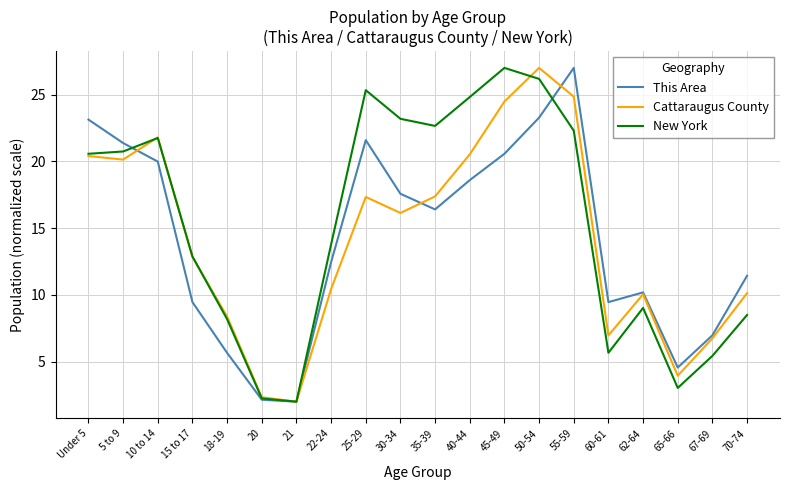

Rank the series at 40-44 from lowest to highest value.

This Area, Cattaraugus County, New York